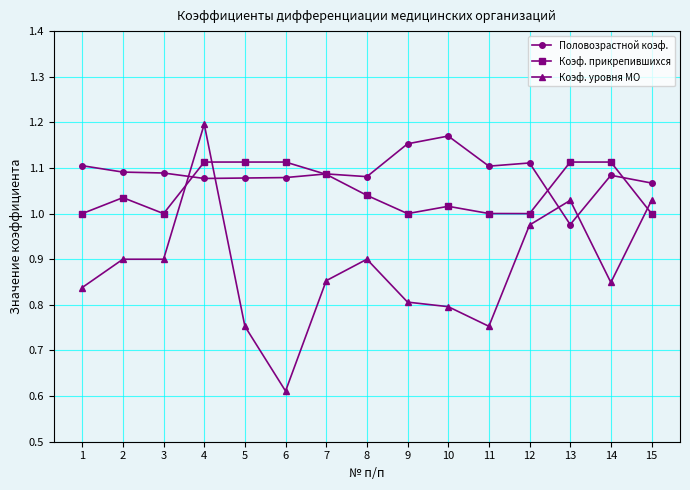

What is the difference between the maximum and minimum values in the Половозрастной коэф. series?

0.2